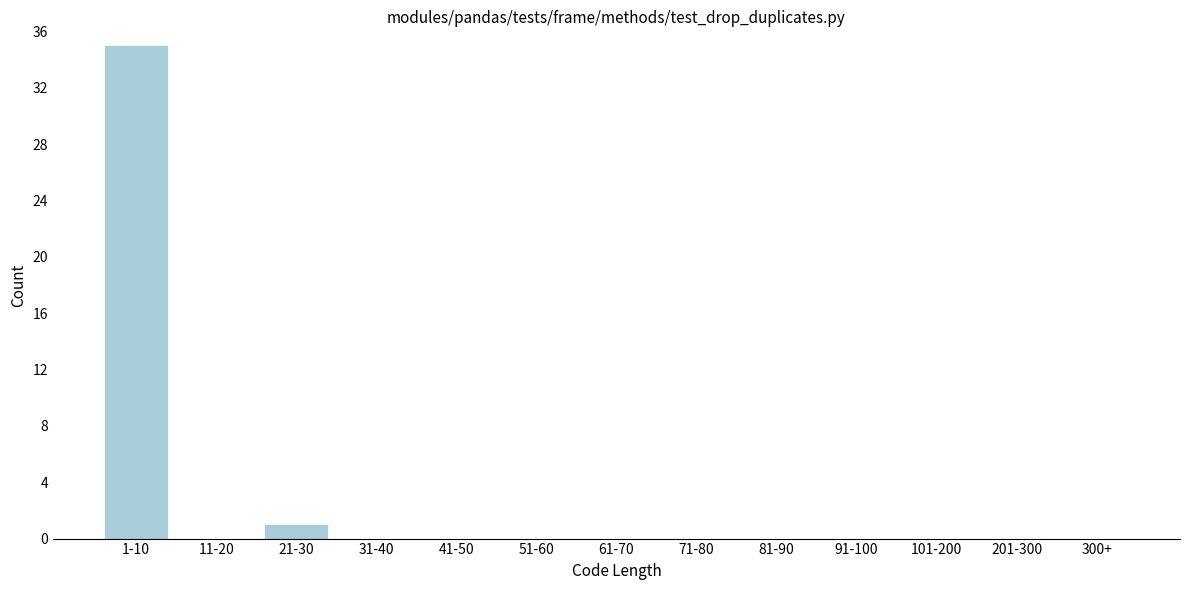

Reading right to left, extract all data points from this chart.

300+=0	201-300=0	101-200=0	91-100=0	81-90=0	71-80=0	61-70=0	51-60=0	41-50=0	31-40=0	21-30=1	11-20=0	1-10=35